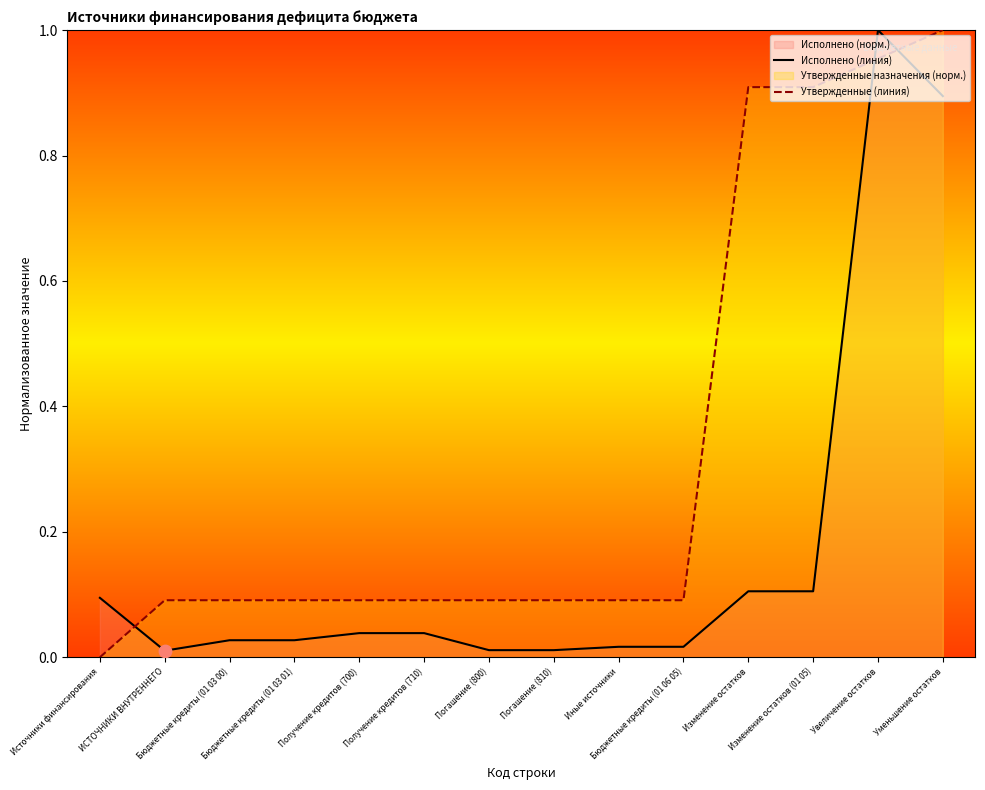

At which category is the sum across all series the highest?

Увеличение остатков